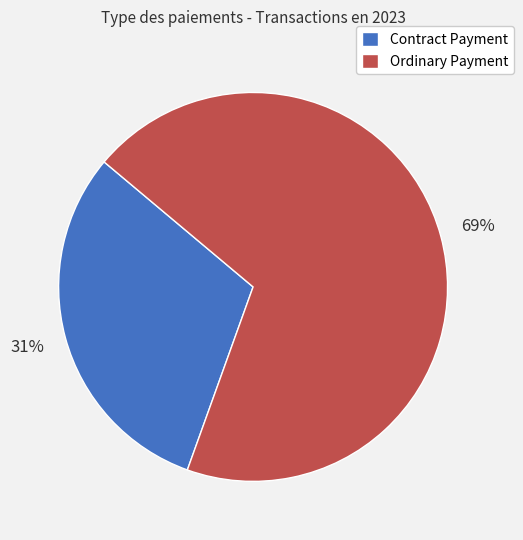

Is the sum of Contract Payment and Ordinary Payment greater than half?

Yes